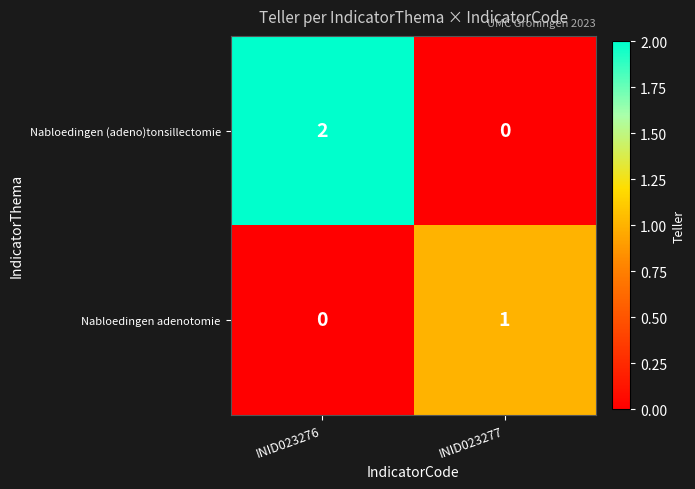

List the series in order of their peak value, lowest first.

Nabloedingen adenotomie, Nabloedingen (adeno)tonsillectomie